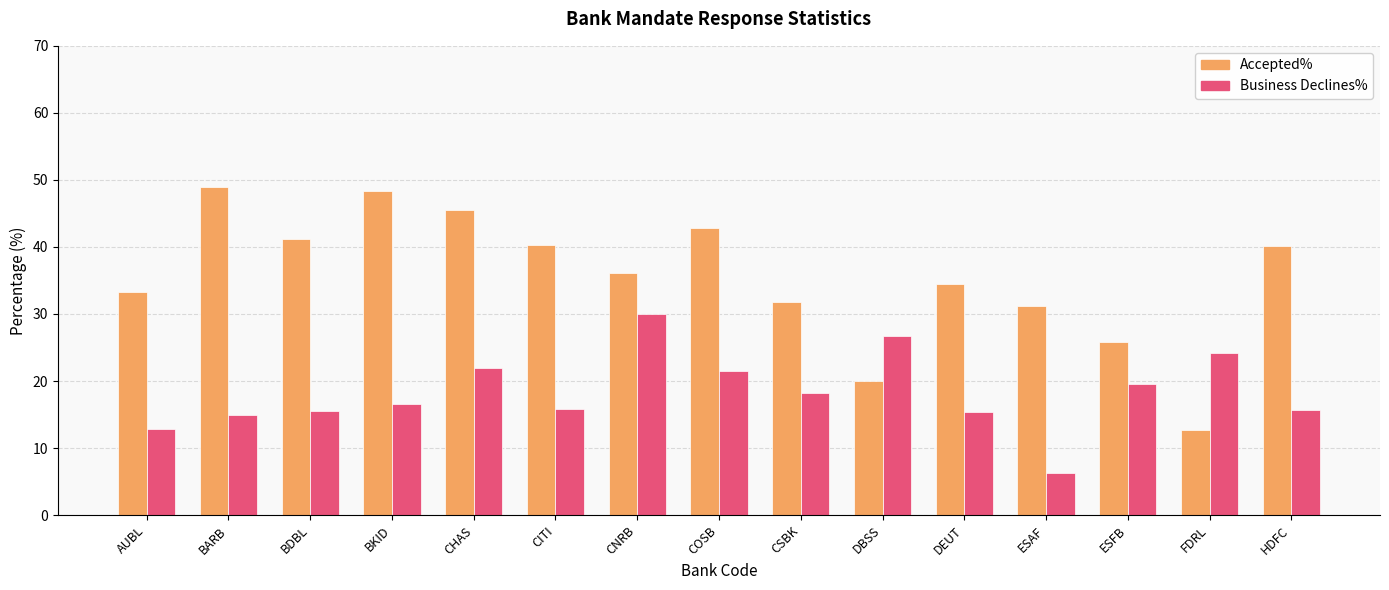

What is the approximate value of Accepted% at COSB?

42.9